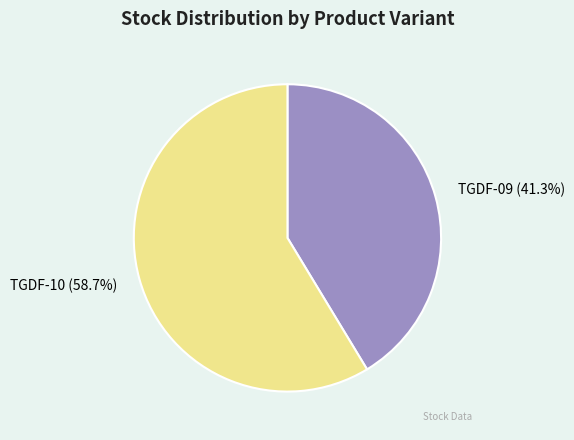

Approximately how many times larger is the value at TGDF-09 compared to TGDF-10?

0.7